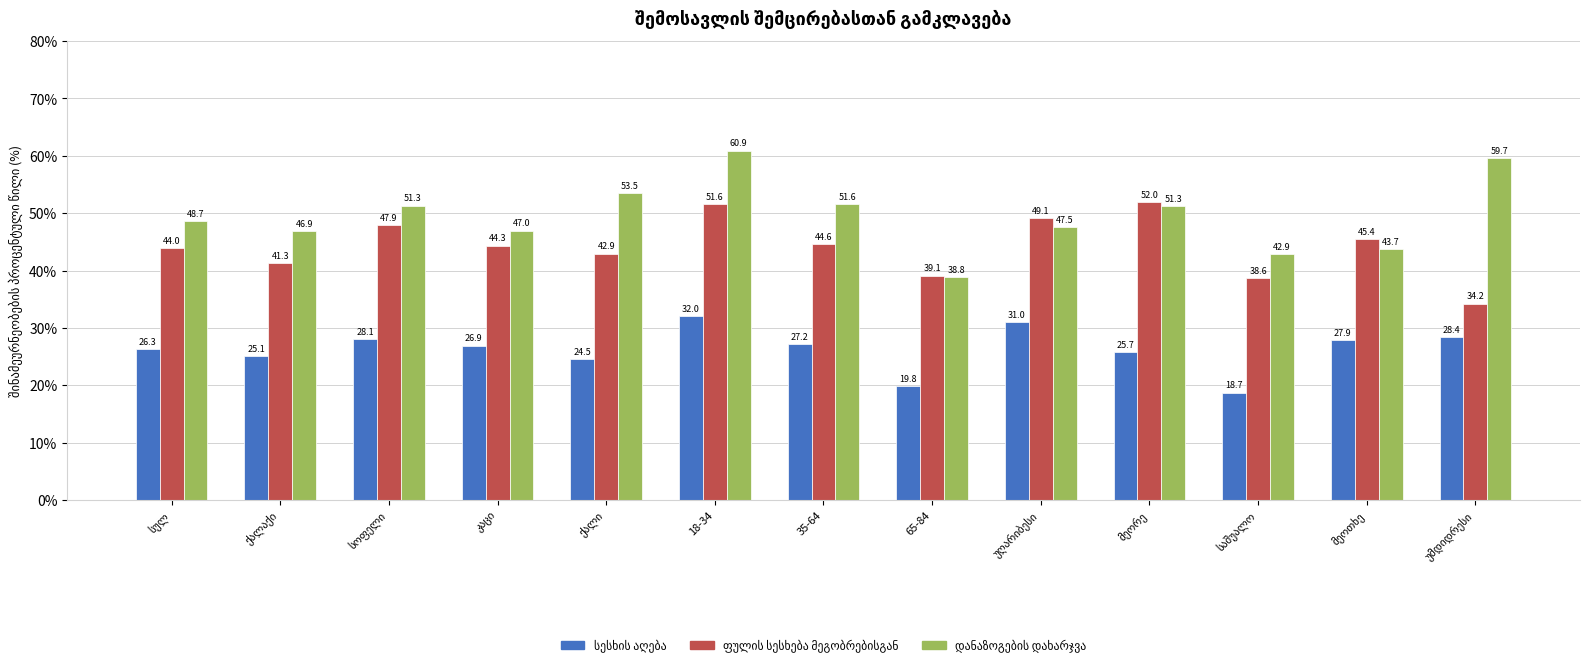

At how many categories does at least one series exceed 48?

8